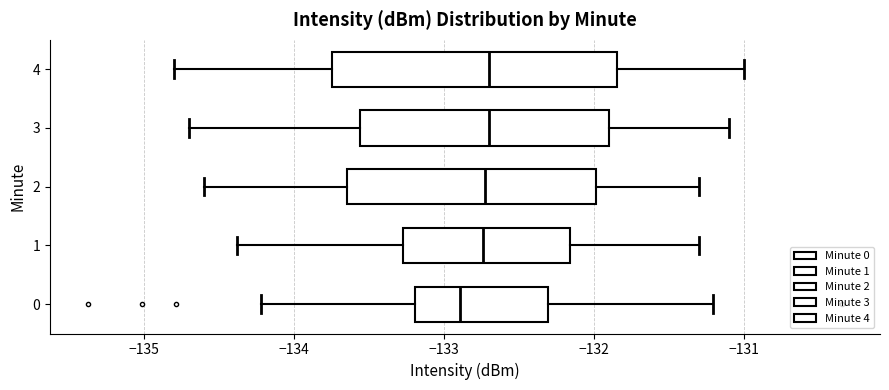

Where does the median line of the box at y = 0 sit on the x-axis? The values are not printed on the chart, so give them approximately, as read against the axis.

-132.9